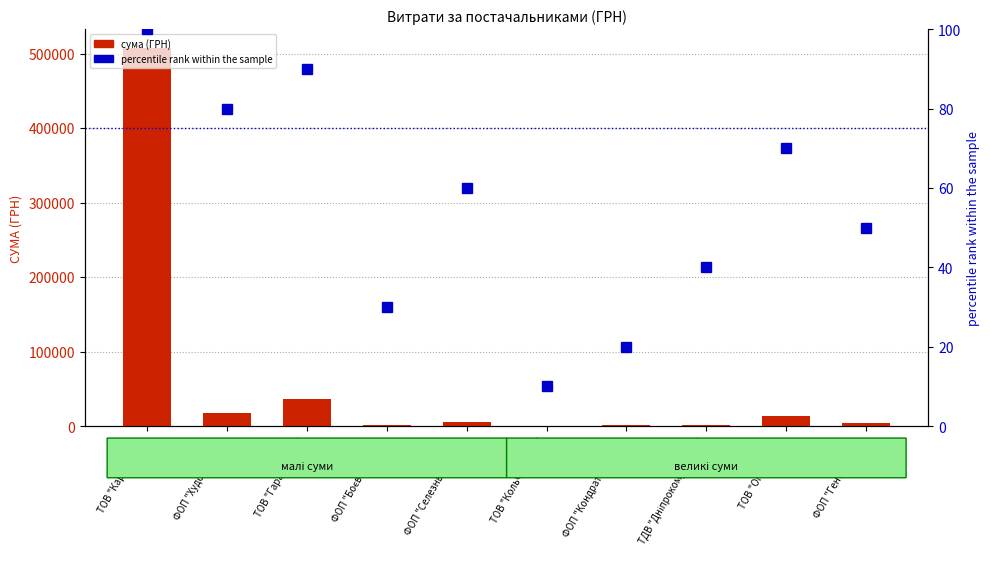

Reading right to left, list all the values displayed in this chart.

сума (ГРН): 4000.0	13685.0	2188.9	1197.0	600.0	5400.0	1680.0	36073.9	17307.0	507370.3
percentile rank within the sample: 50.0	70.0	40.0	20.0	10.0	60.0	30.0	90.0	80.0	100.0